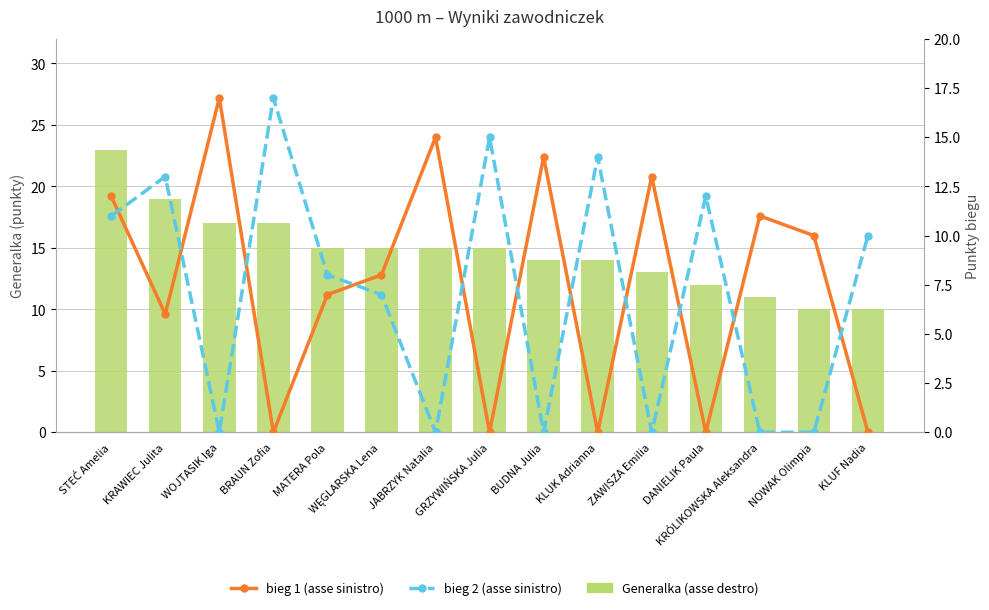

At which label is bieg 2 (asse sinistro) closest to 8?

MATERA Pola